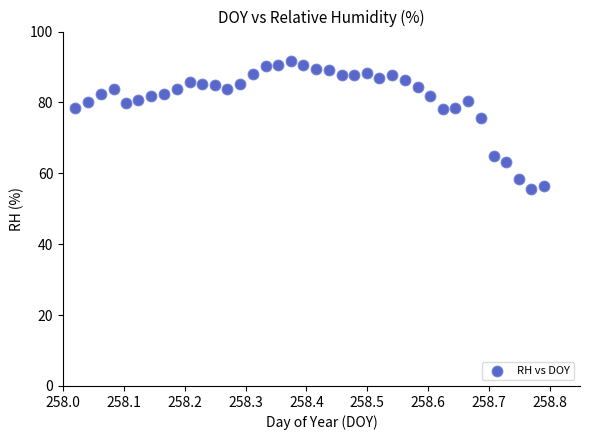

What Y value in the scatter plot is closest to 73?

75.6